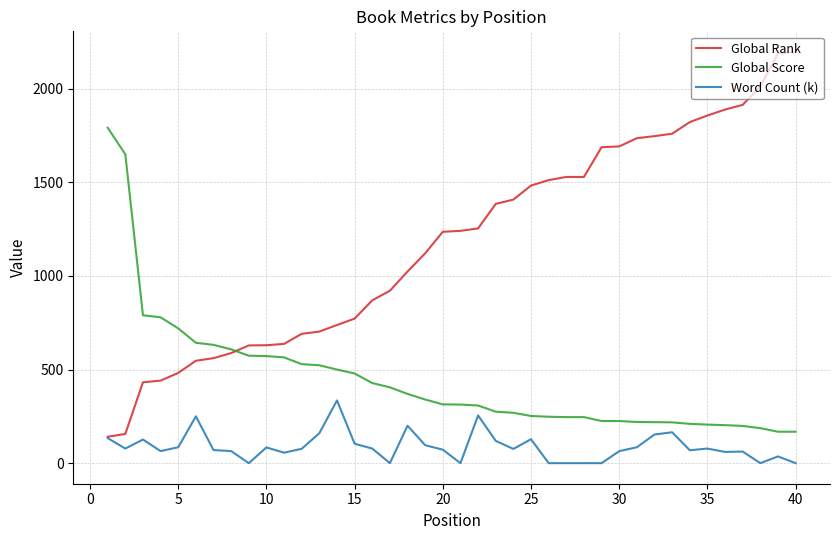

Which series has the largest range (max minus min)?

Global Rank